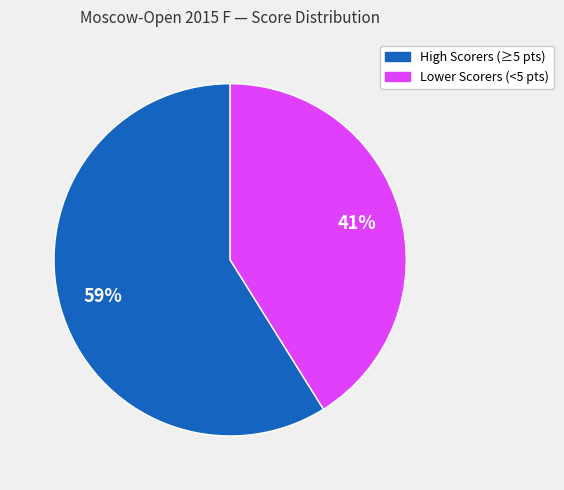

Does any single category account for the majority?

Yes